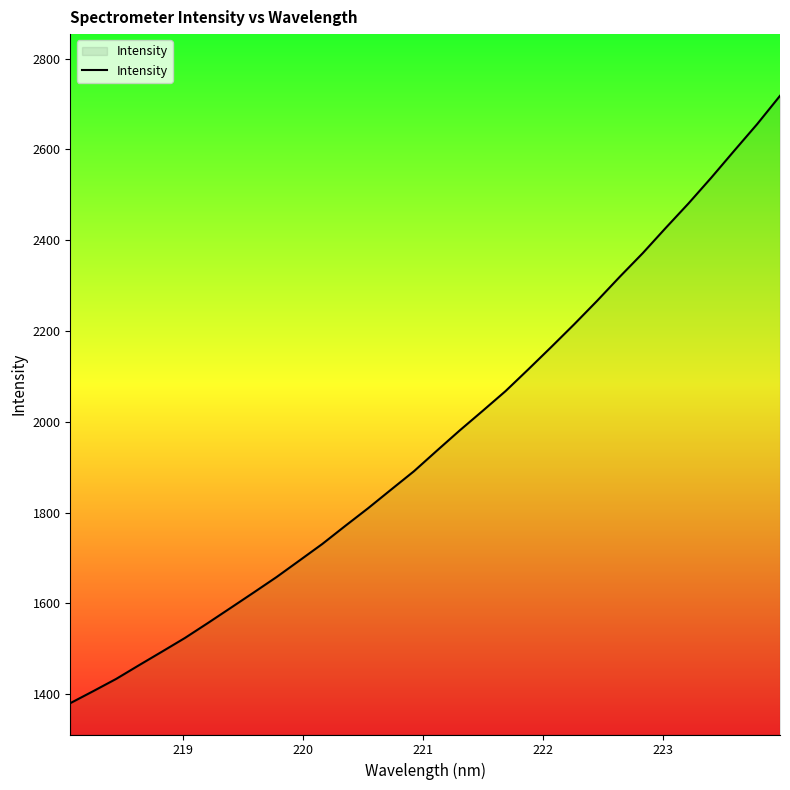

What is the maximum value shown in the chart?

2718.0